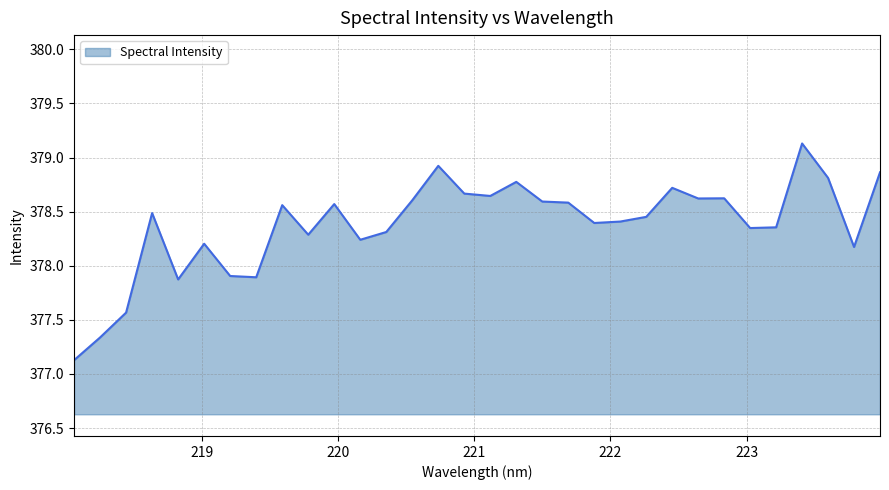

How many lines are shown in the chart?

1